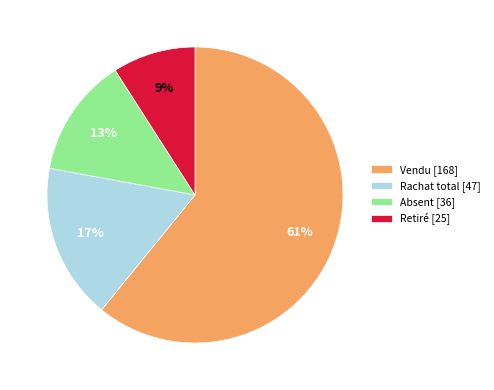

What is the ratio of the value at Retiré to the value at Rachat total?

0.5